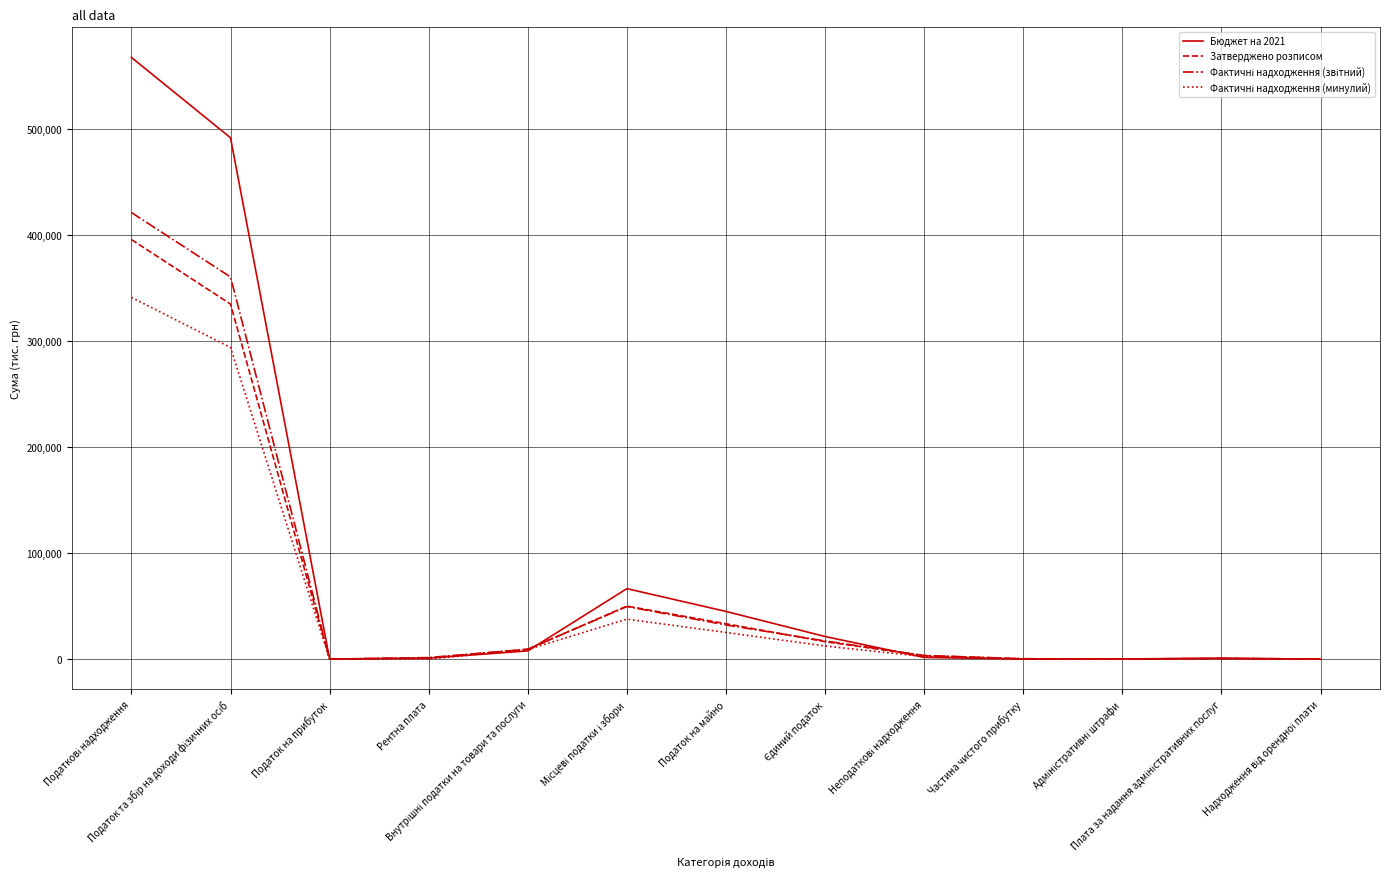

Does the chart have visible grid lines?

Yes